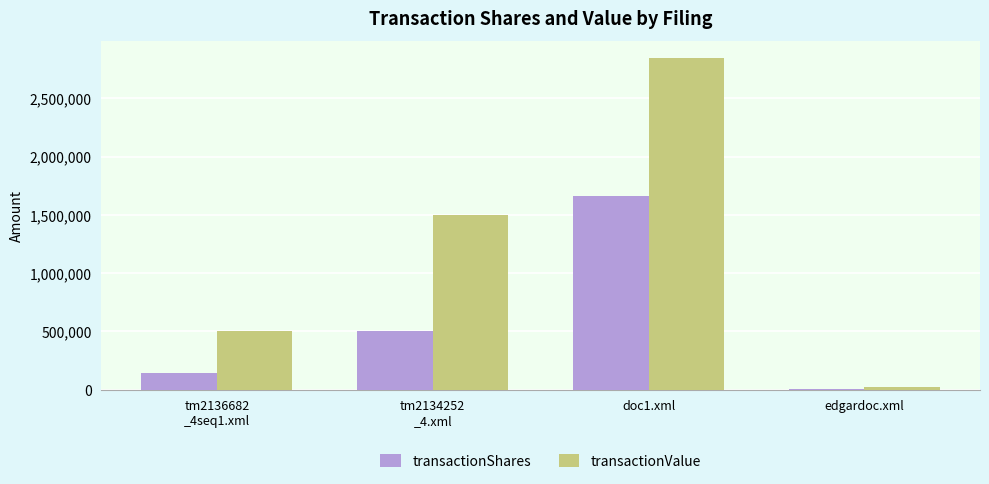

How many categories are shown in the chart?

4